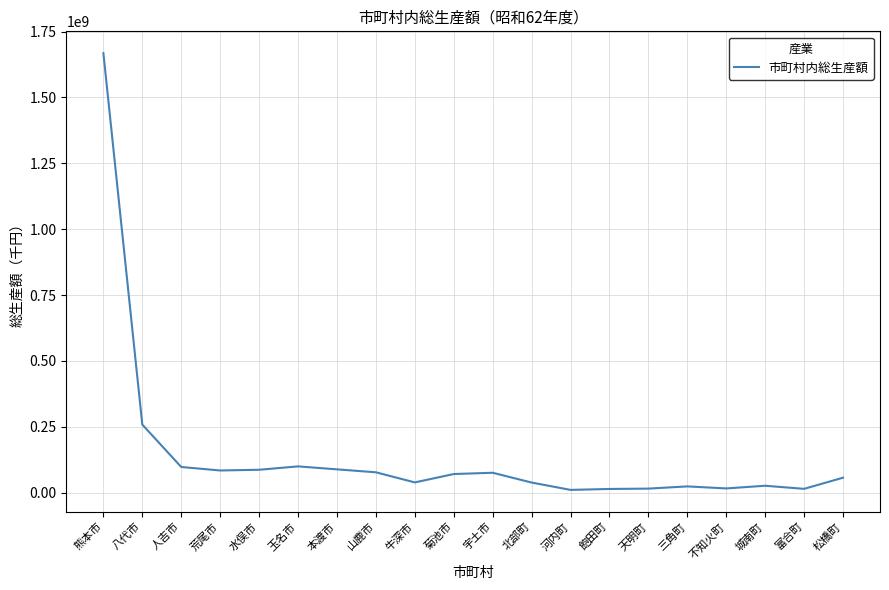

At which label is the value closest to 839131903?

八代市